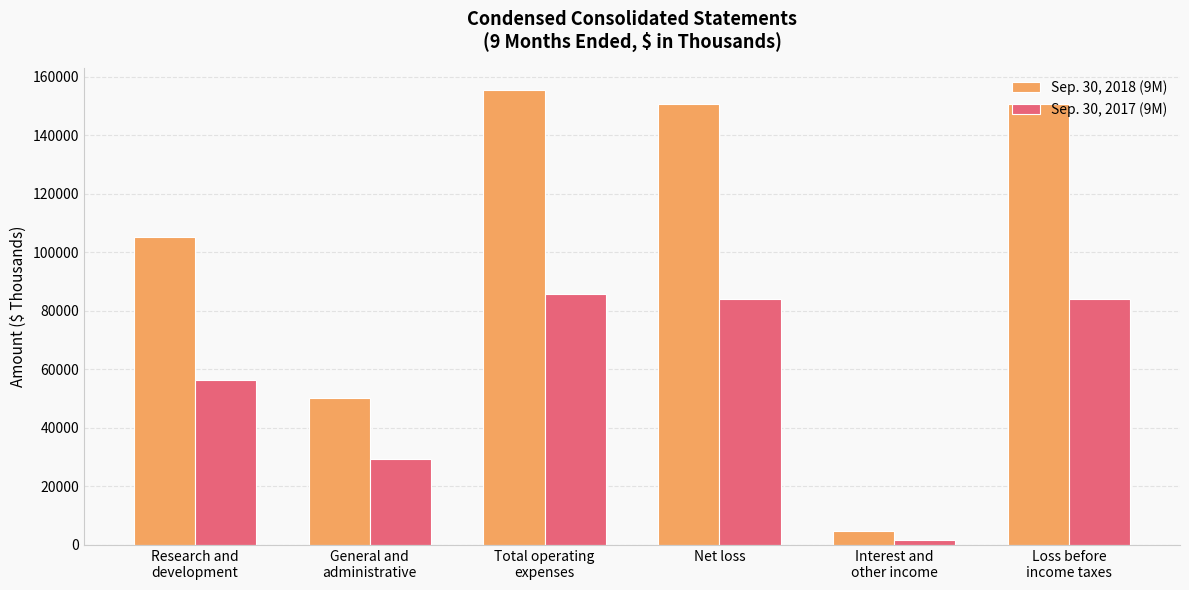

Are the bars grouped side by side (vs. stacked)?

Yes